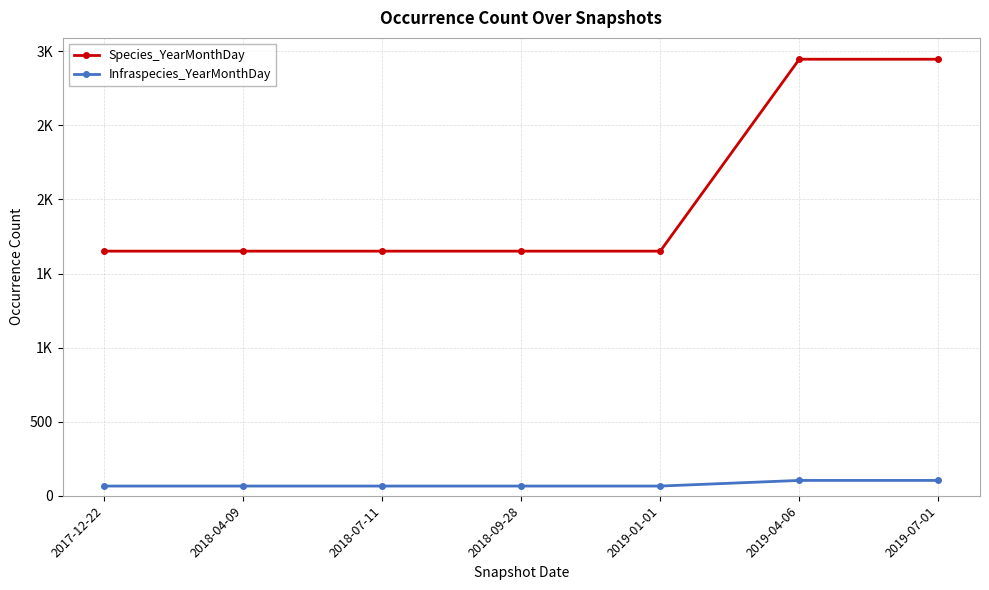

Which category has the highest value across all series?

2019-04-06